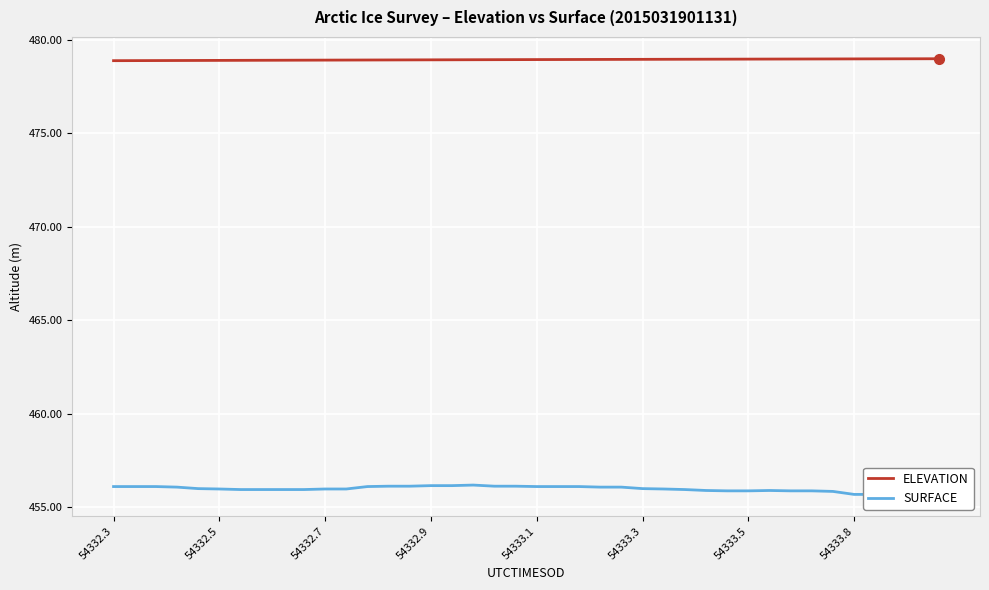

What is the smallest value displayed?

455.7